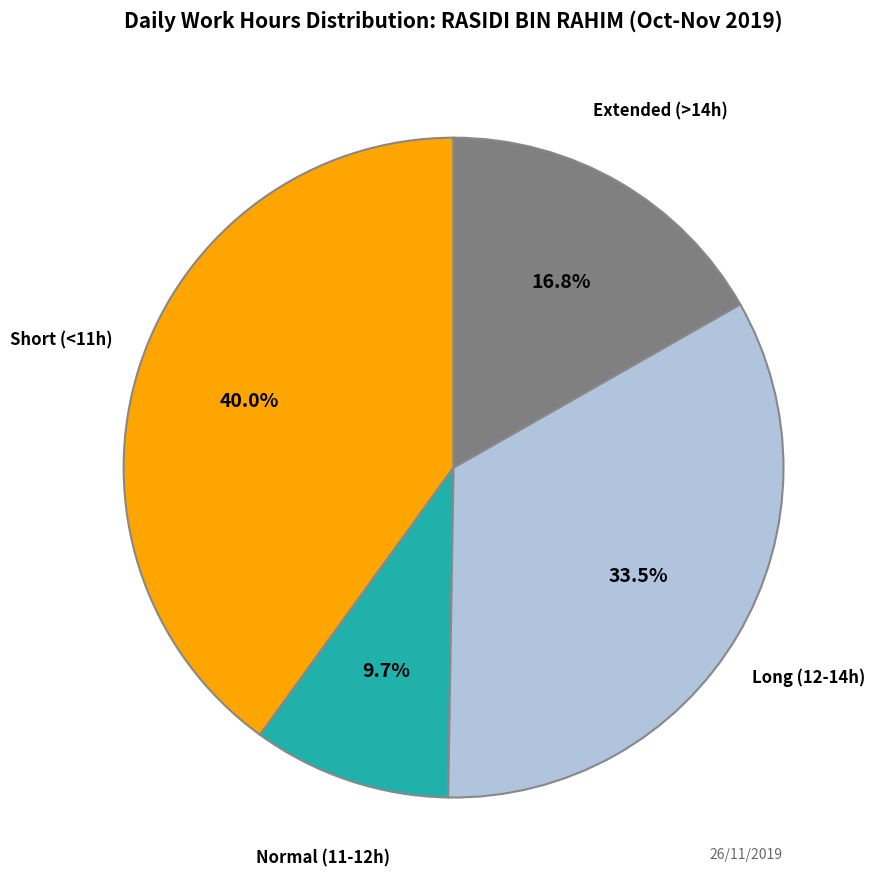

Is there a majority slice in this chart?

No